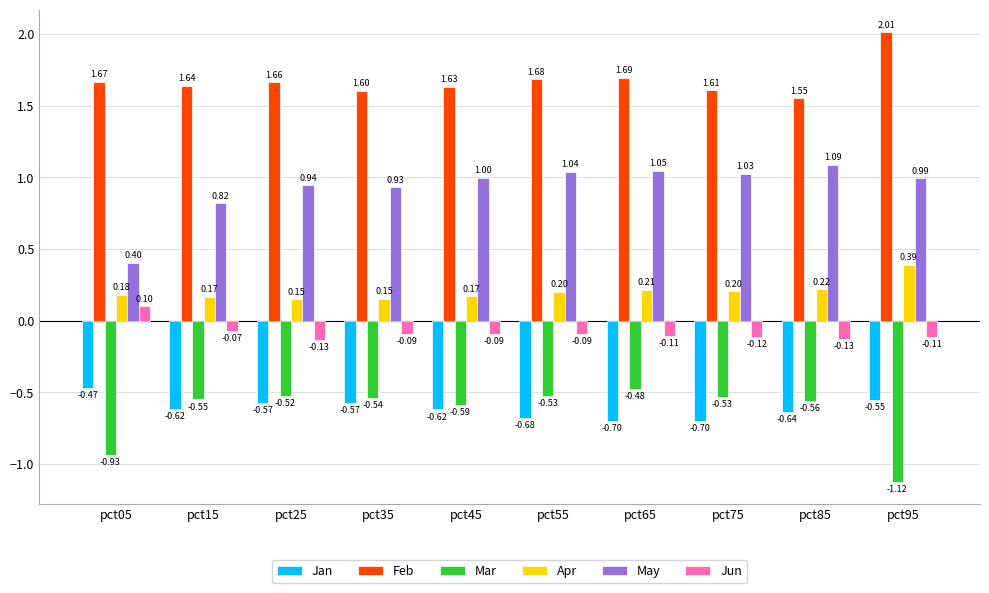

Between pct25 and pct65, which series saw the biggest shift?

Jan